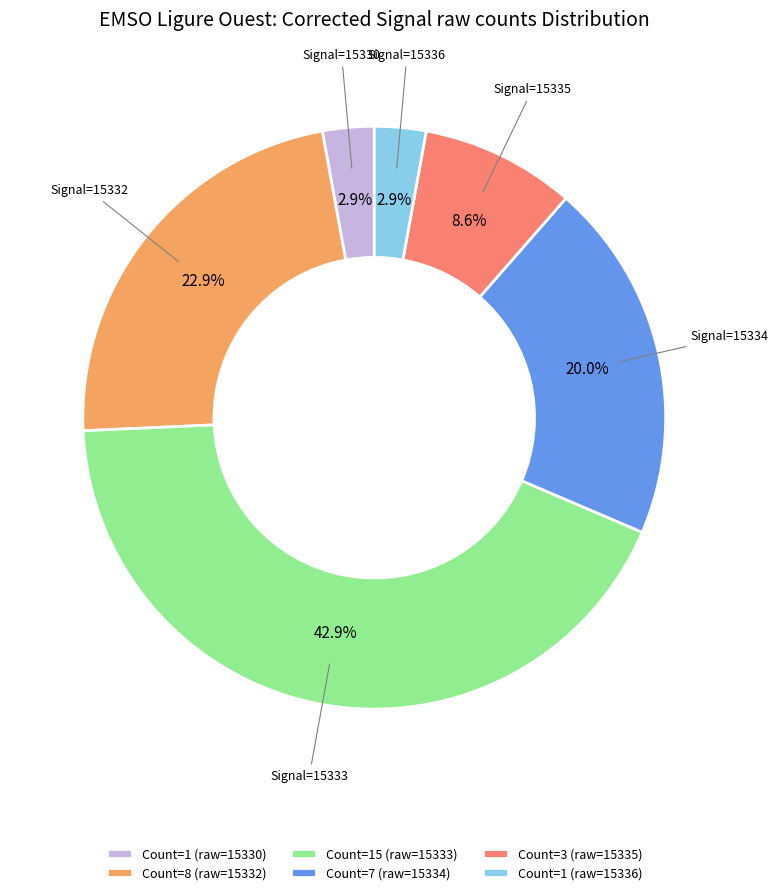

Does Count=7 (raw=15334) account for over 50% of the chart?

No